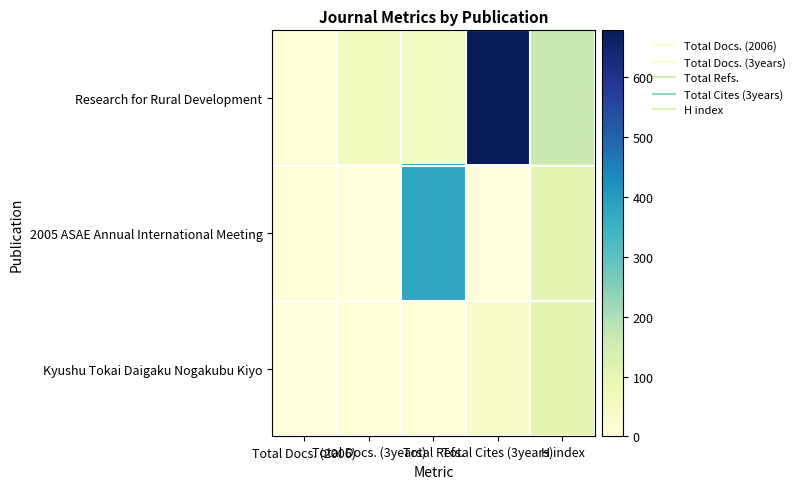

What is the difference between the highest and lowest values at Total Refs.?

370